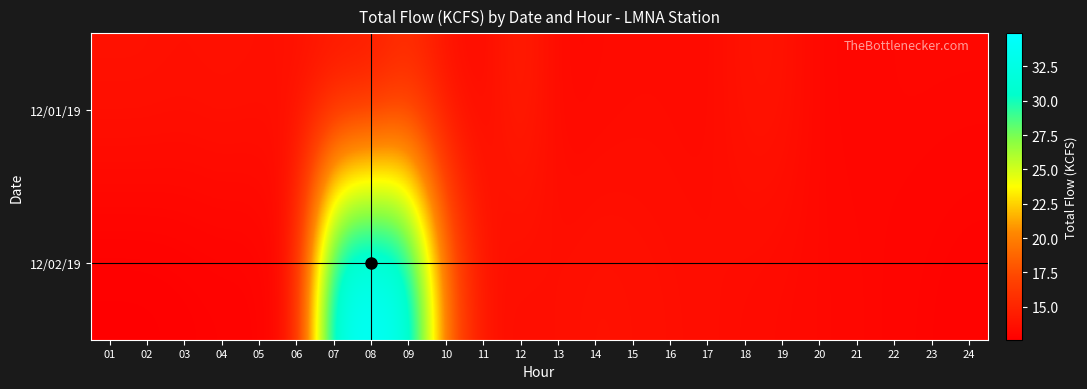

Which series changed the most between 05 and 22?

12/01/19